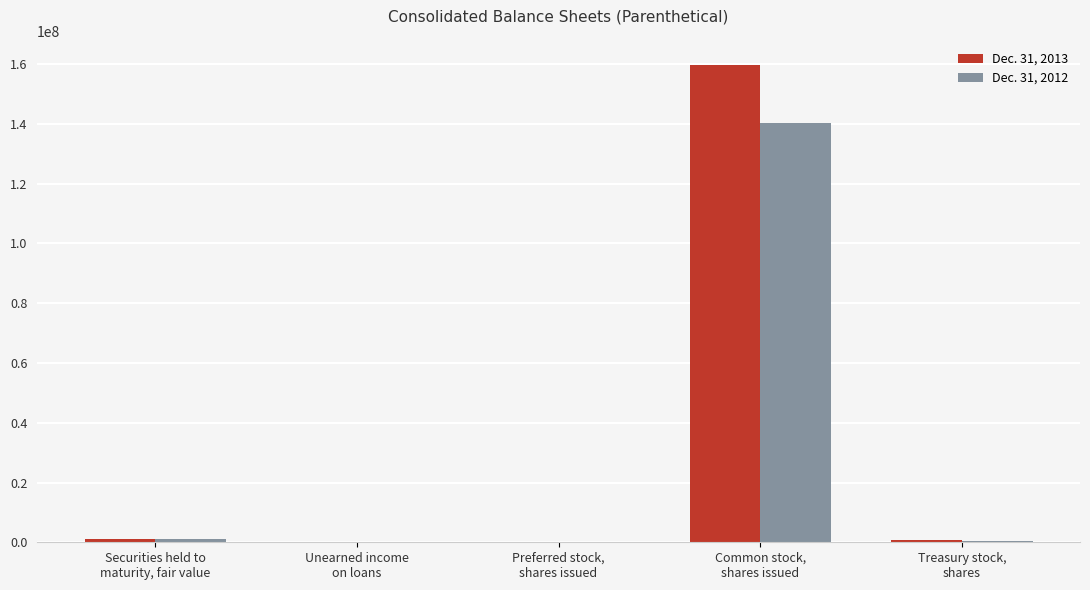

At which label does Dec. 31, 2012 first exceed 385604?

Securities held to
maturity, fair value